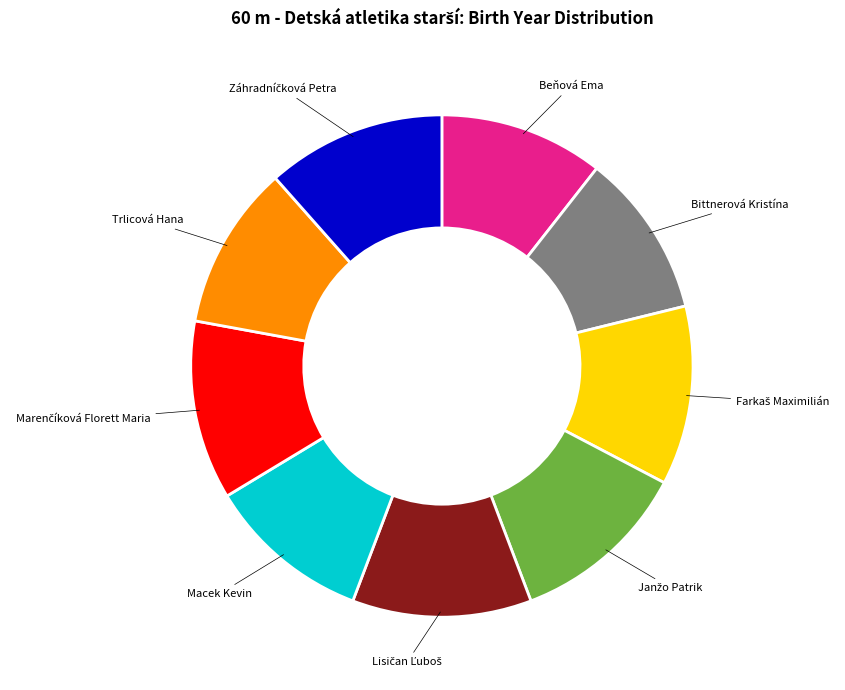

Is it true that Trlicová Hana is 11% of the pie?

True